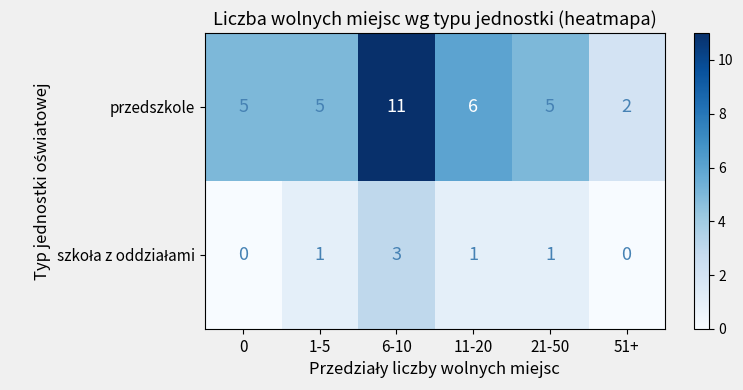

What is the difference between the przedszkole values at 51+ and 21-50?

3